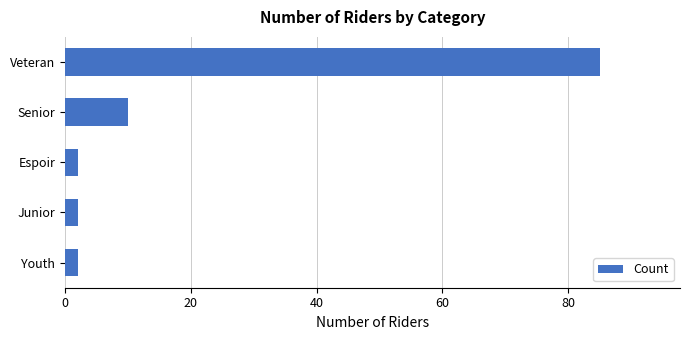

The value at Senior is 10. True or false?

True